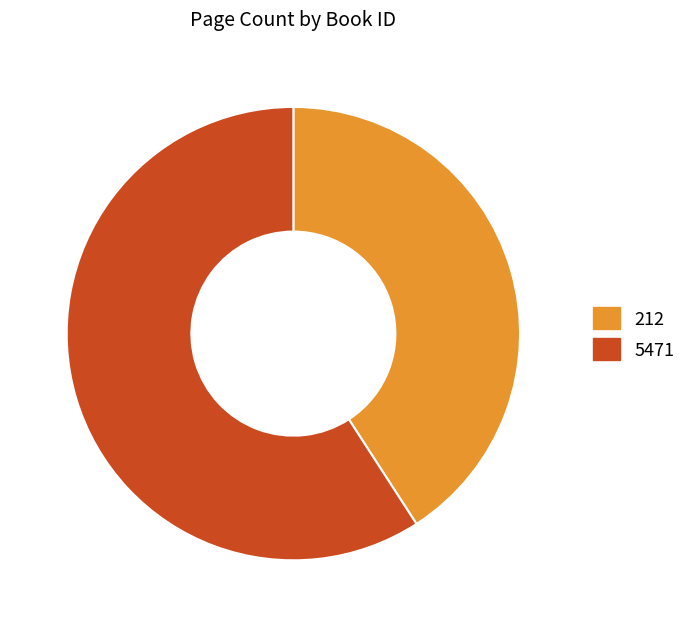

How many slices are in this pie chart?

2